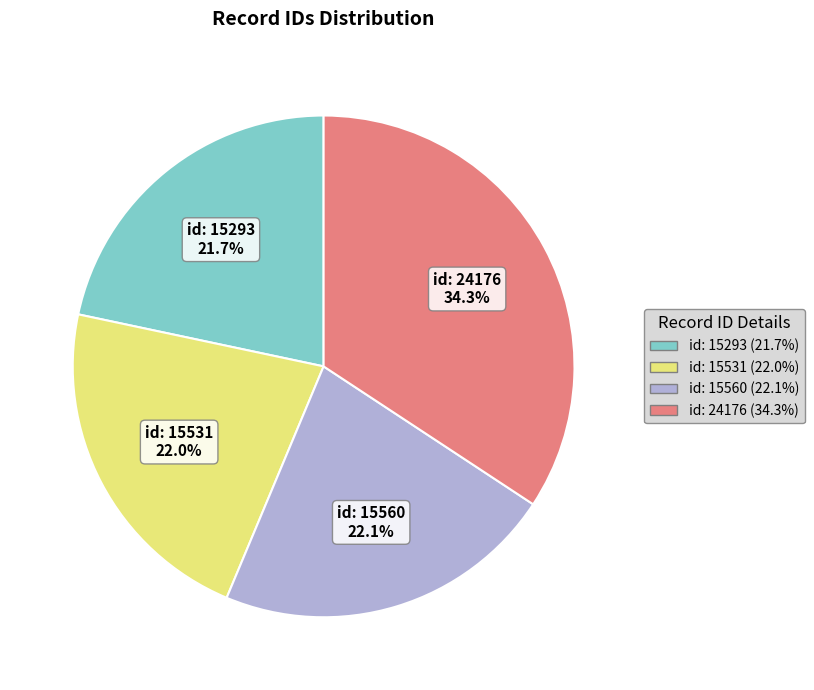

Does any single category account for the majority?

No